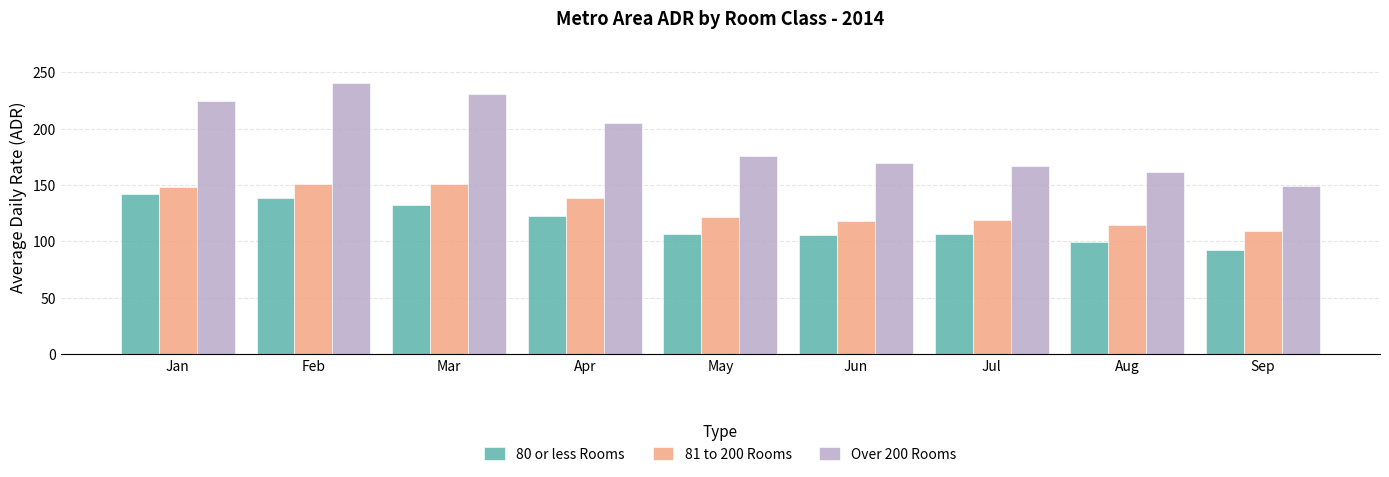

At which category is the sum across all series the highest?

Feb